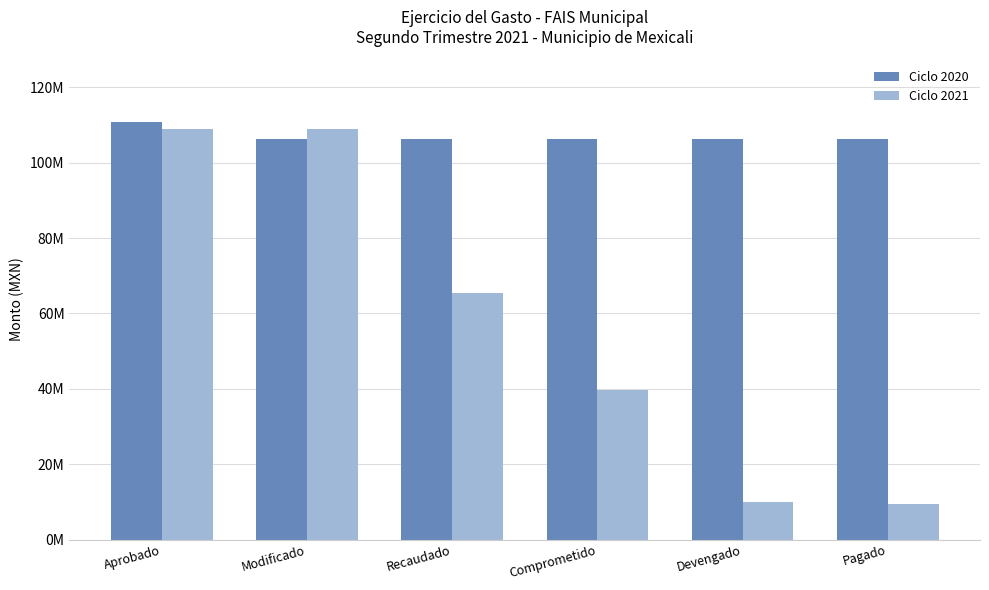

What is the value of the Ciclo 2021 bar at the 6th from the left?

9454882.1